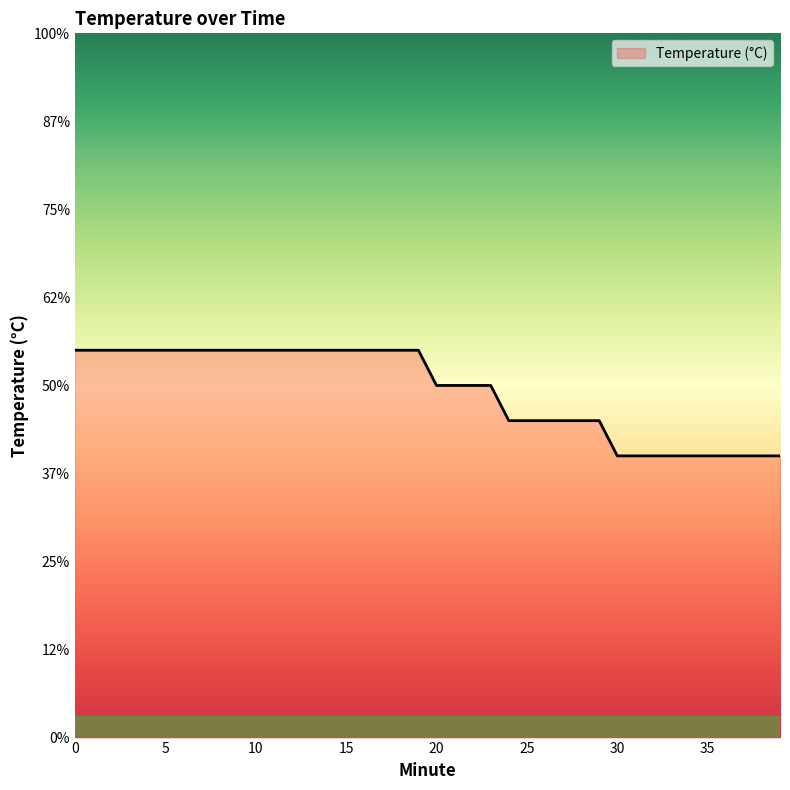

Rank the categories by value from lowest to highest.

30, 31, 32, 33, 34, 35, 36, 37, 38, 39, 24, 25, 26, 27, 28, 29, 20, 21, 22, 23, 0, 1, 2, 3, 4, 5, 6, 7, 8, 9, 10, 11, 12, 13, 14, 15, 16, 17, 18, 19